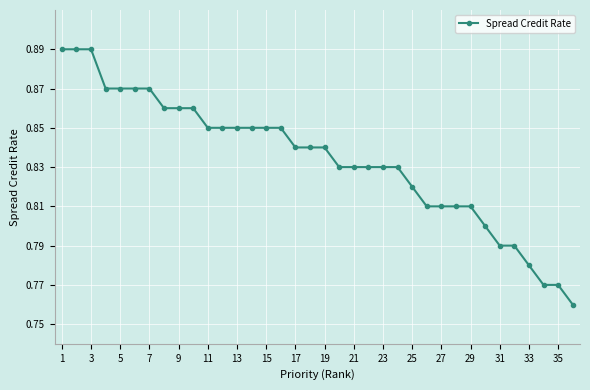

What is the sum of all values?

30.0